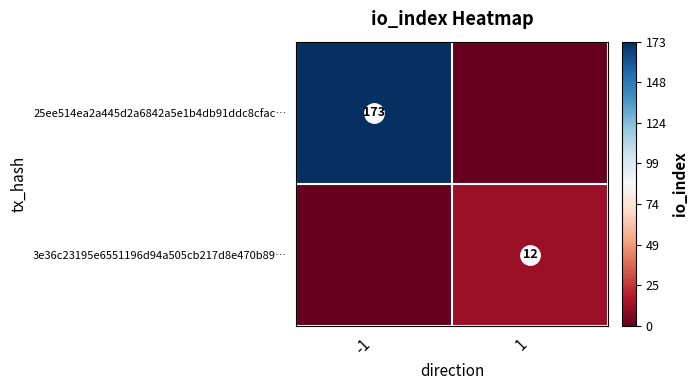

Count the number of data series in this chart.

2